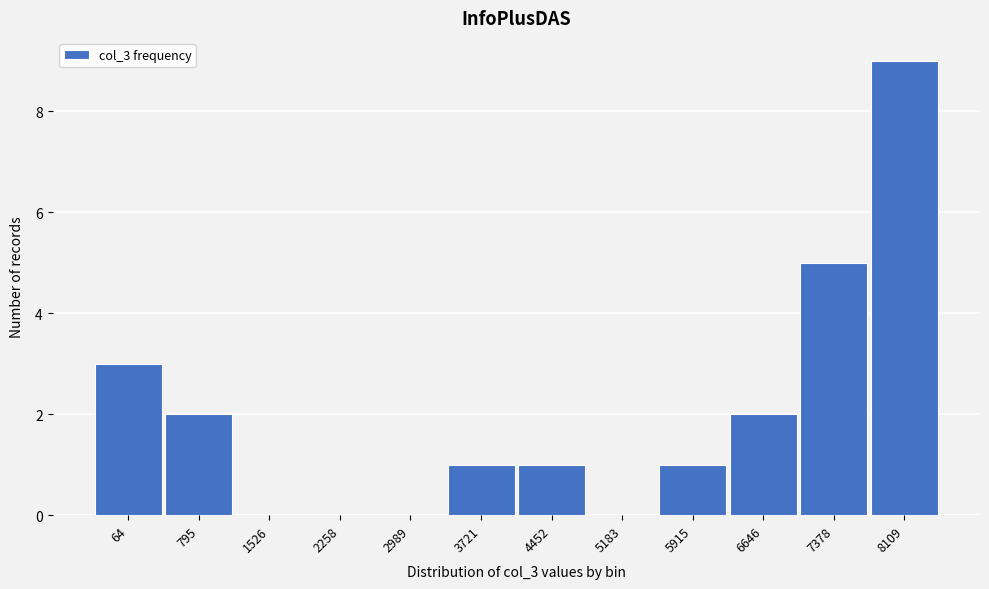

Reading left to right, transcribe all the data shown in this chart.

64=3	795=2	1526=0	2258=0	2989=0	3721=1	4452=1	5183=0	5915=1	6646=2	7378=5	8109=9